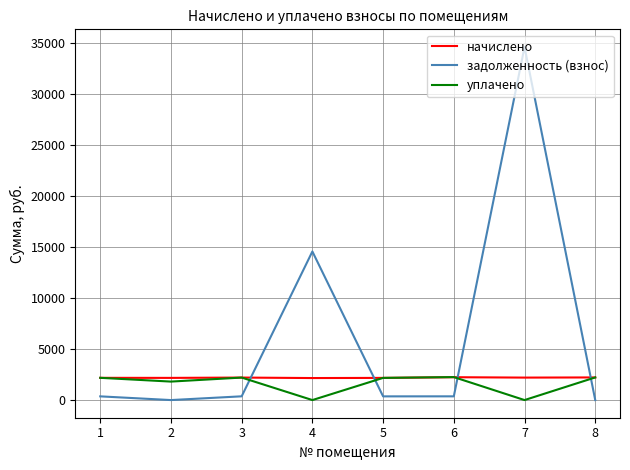

What is the highest value of the задолженность (взнос) series?

34575.3